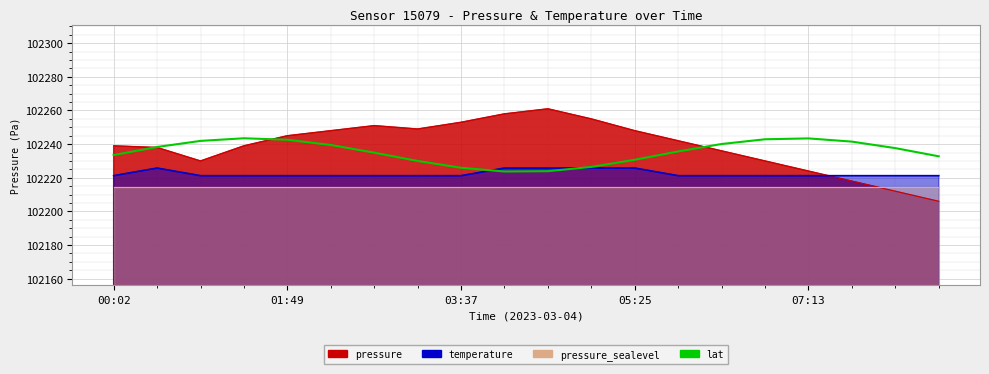

What is the approximate value at 9?

102223.7